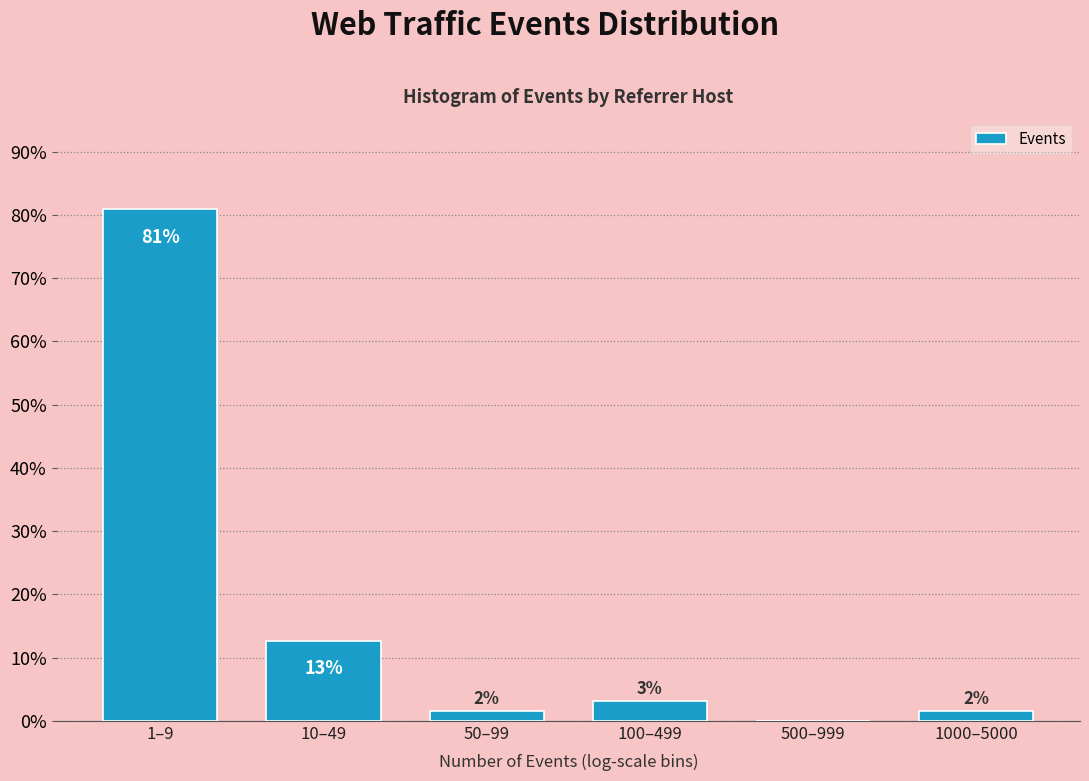

Are the bars horizontal?

No